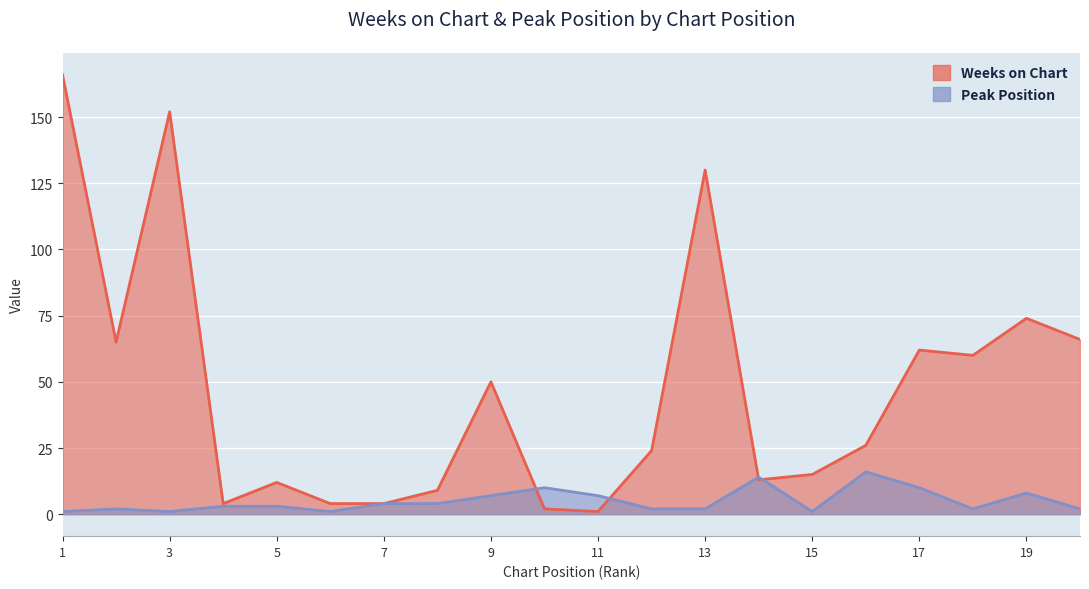

After their last crossing, which series has the higher values: Weeks on Chart or Peak Position?

Weeks on Chart